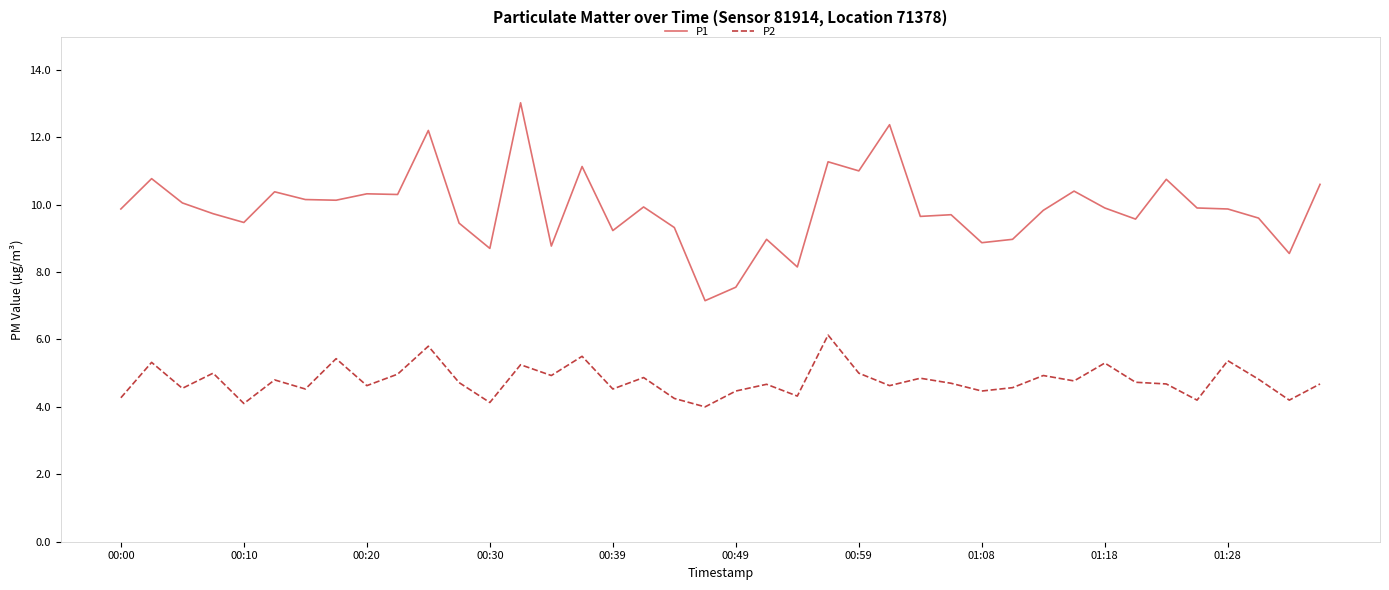

How many lines are shown in the chart?

2